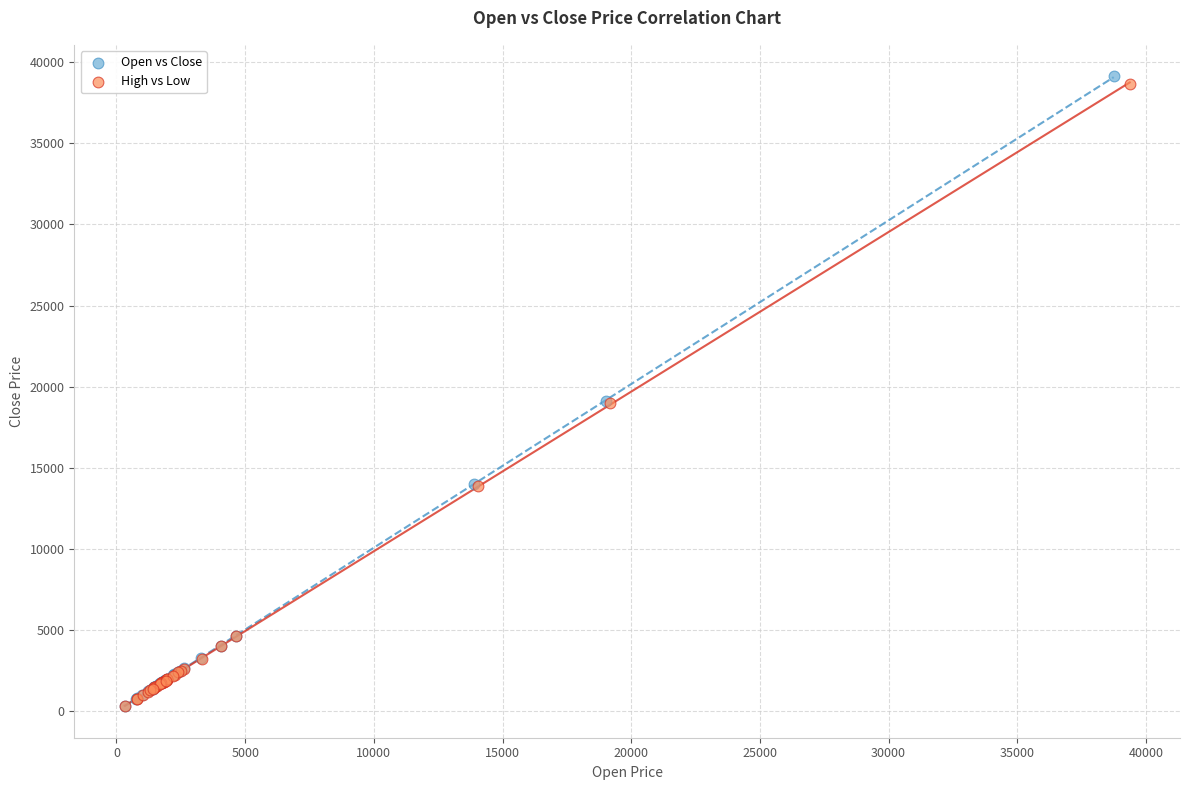

Which series has the widest spread of Y values?

Open vs Close